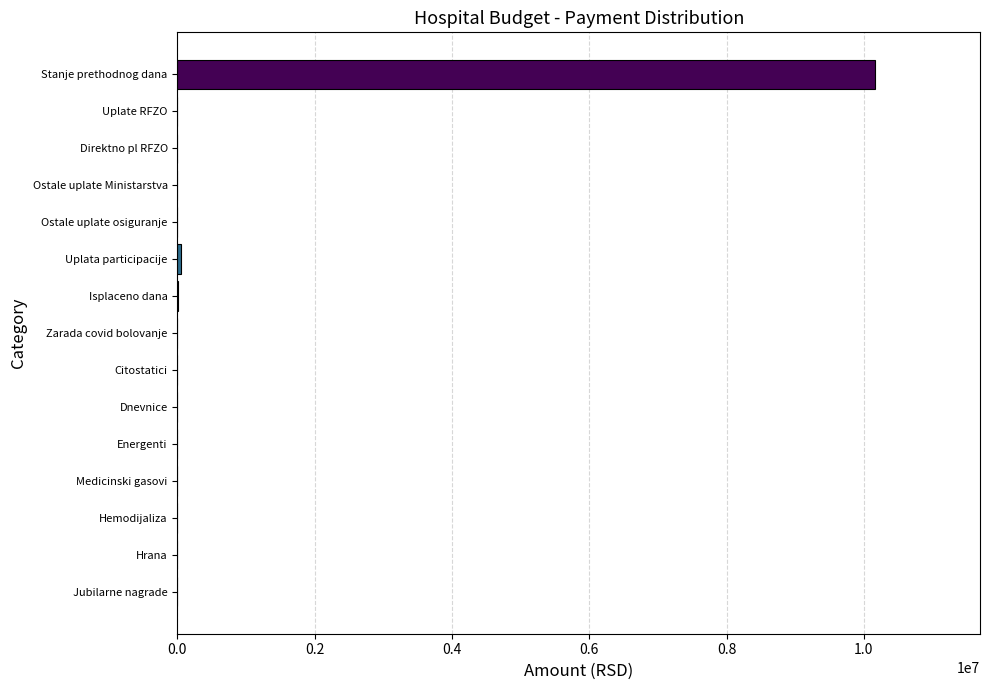

Which label corresponds to the largest value in the chart?

Stanje prethodnog dana